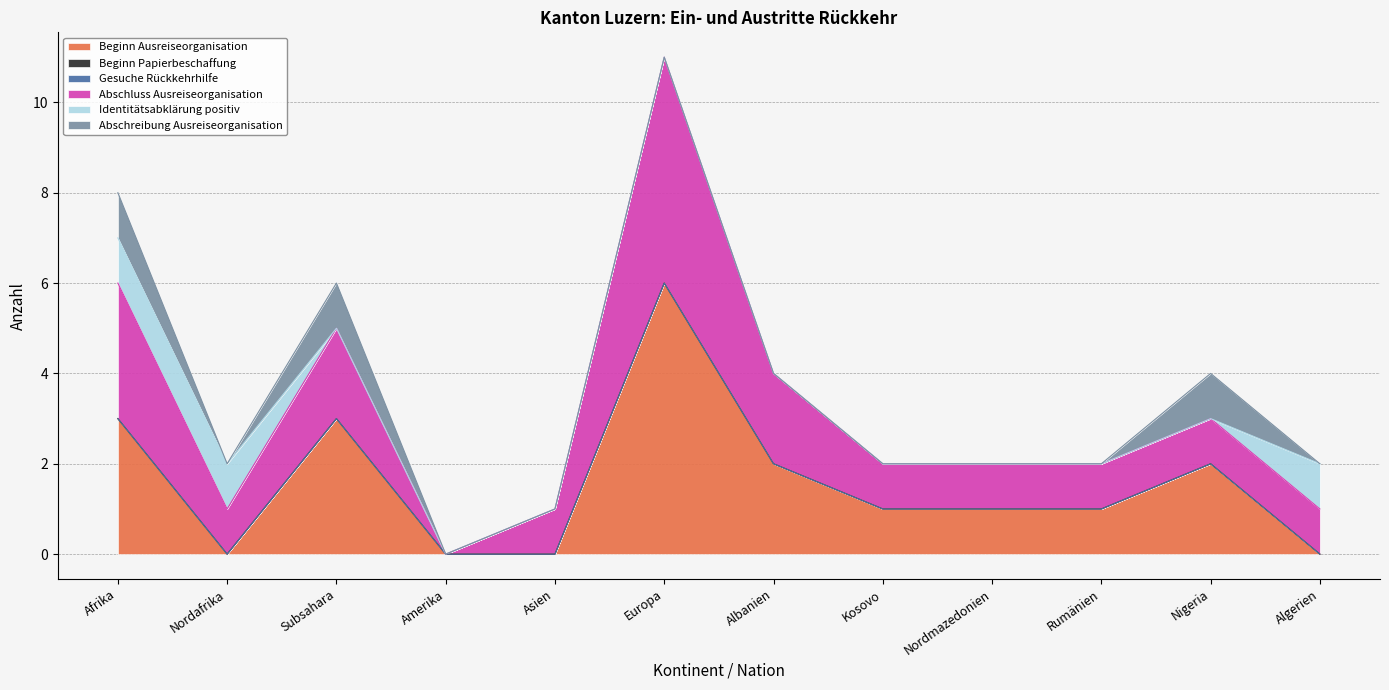

What position from the right is Nigeria?

2